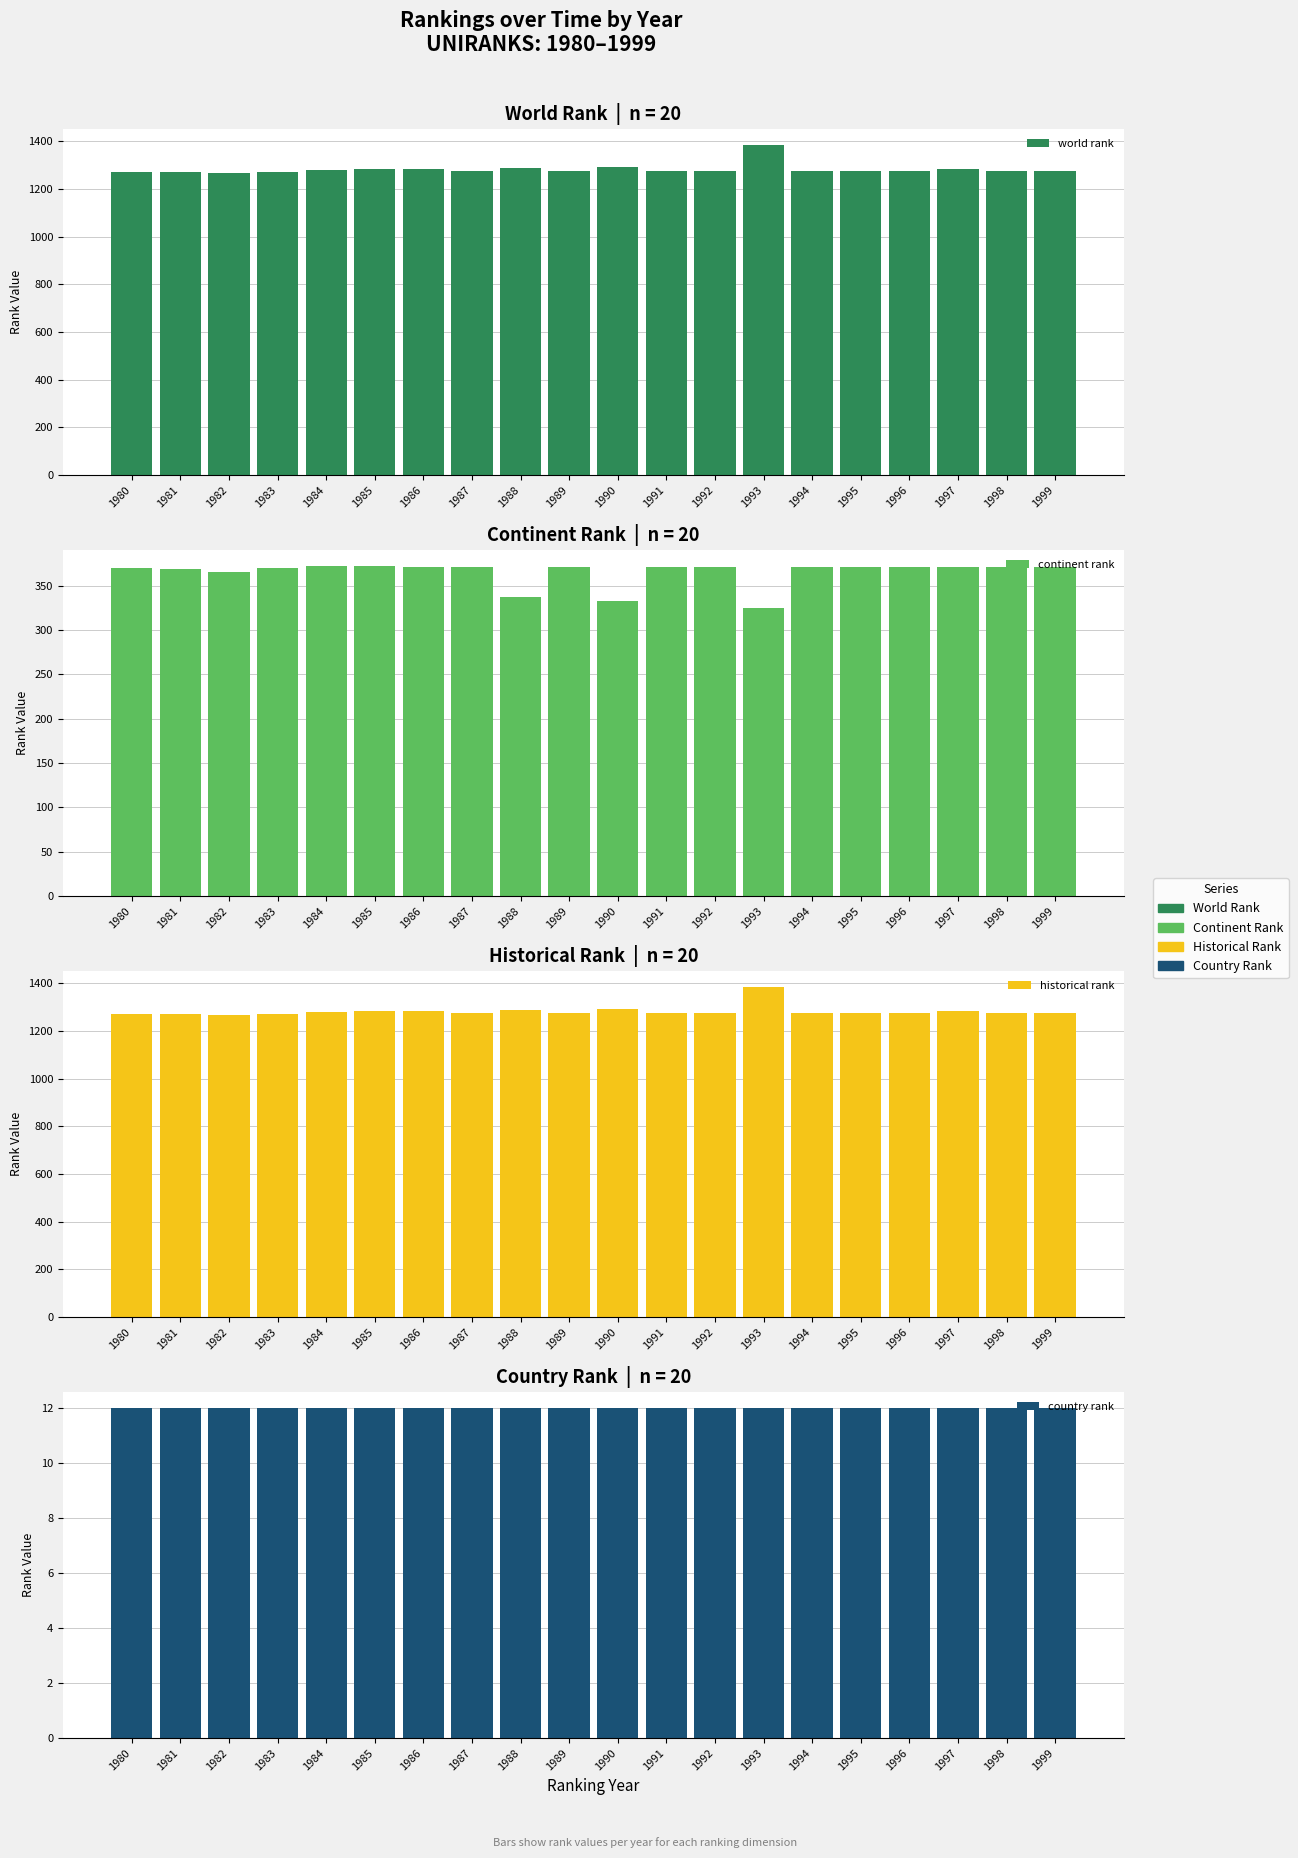

What is the value of the country rank bar at the 14th from the left?

12